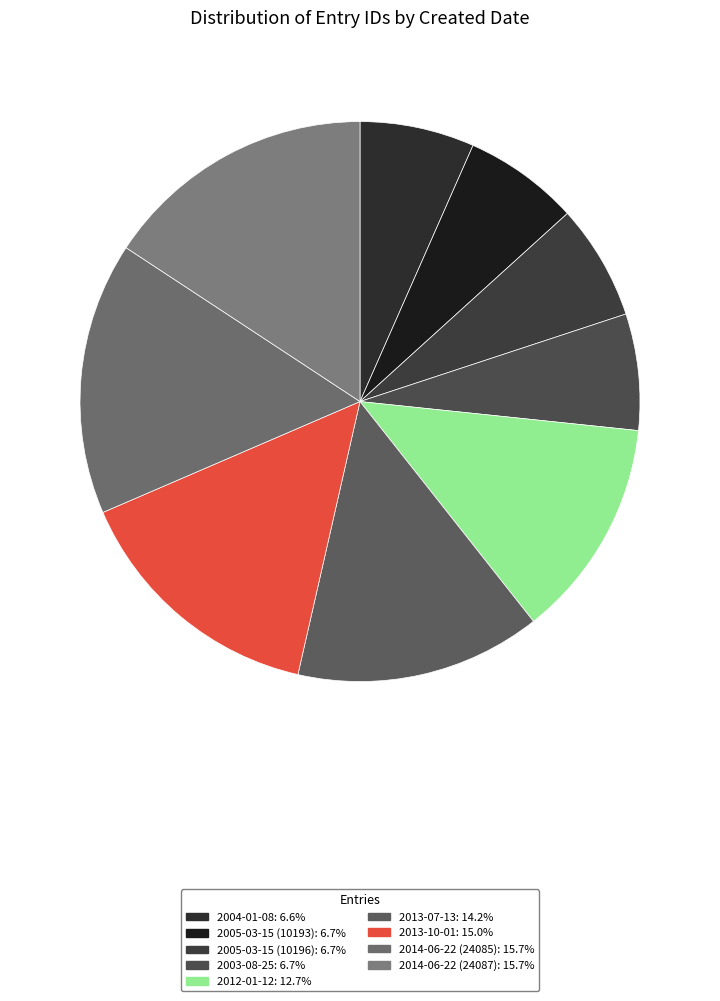

True or false: 2005-03-15 (10193) accounts for 7% of the total.

True